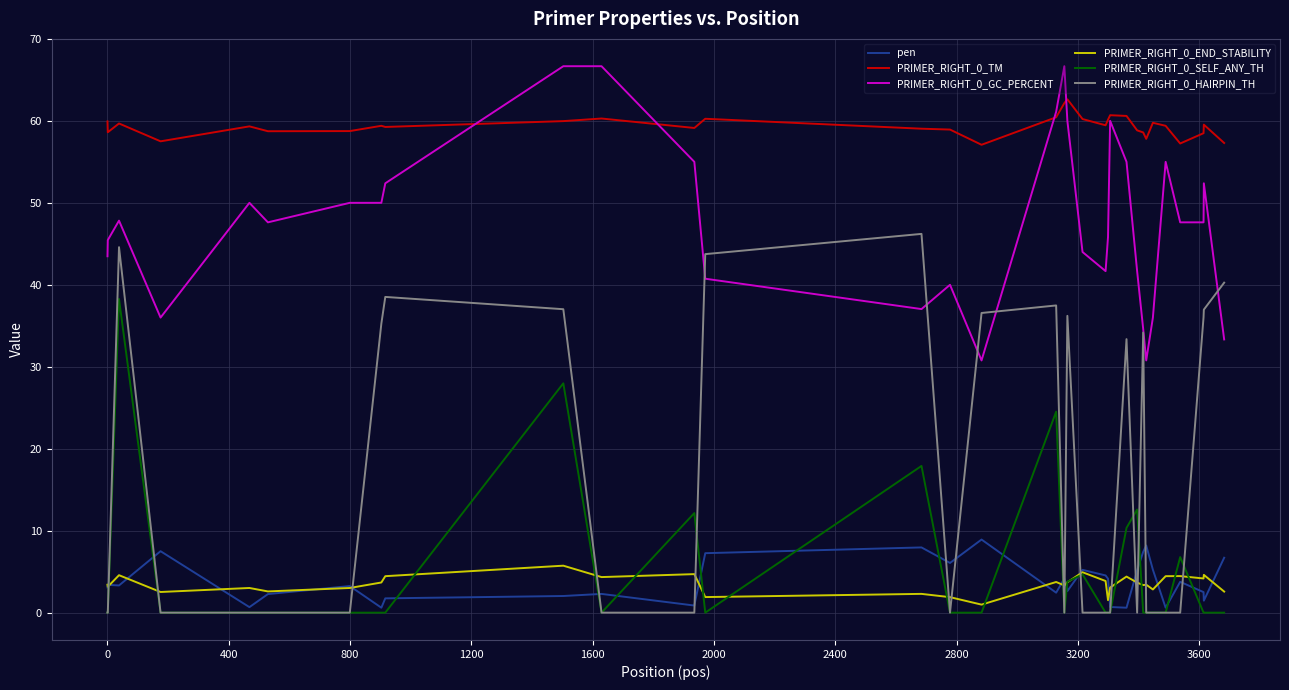

True or false: PRIMER_RIGHT_0_TM and PRIMER_RIGHT_0_END_STABILITY intersect in this chart.

False